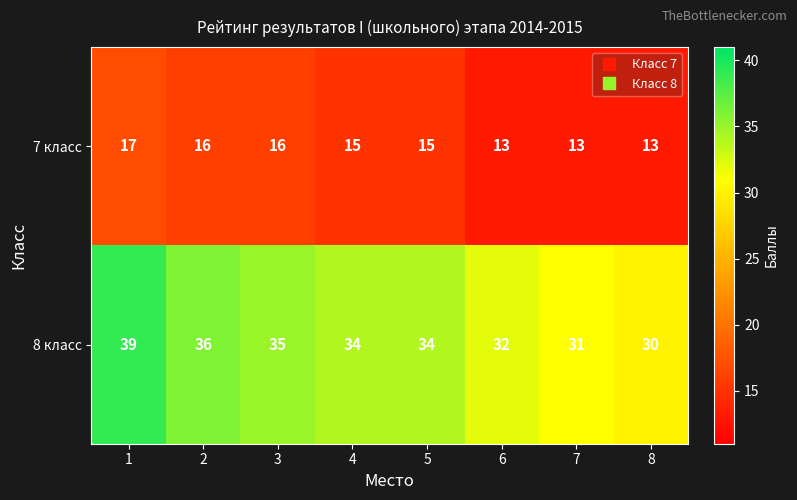

Is the value of 7 класс at 1 greater than the value of 8 класс at 3?

No